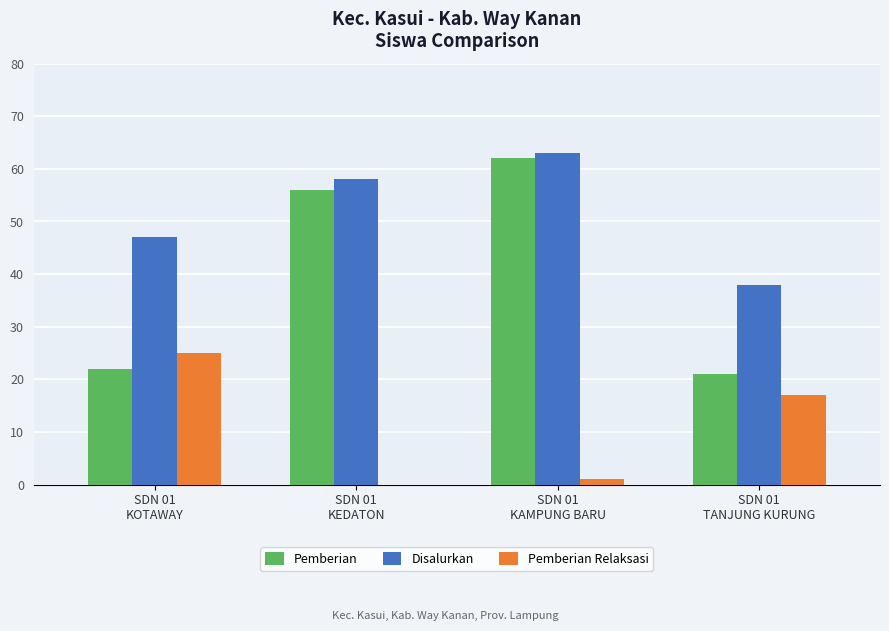

What is the difference between the Disalurkan values at SDN 01
TANJUNG KURUNG and SDN 01
KOTAWAY?

9